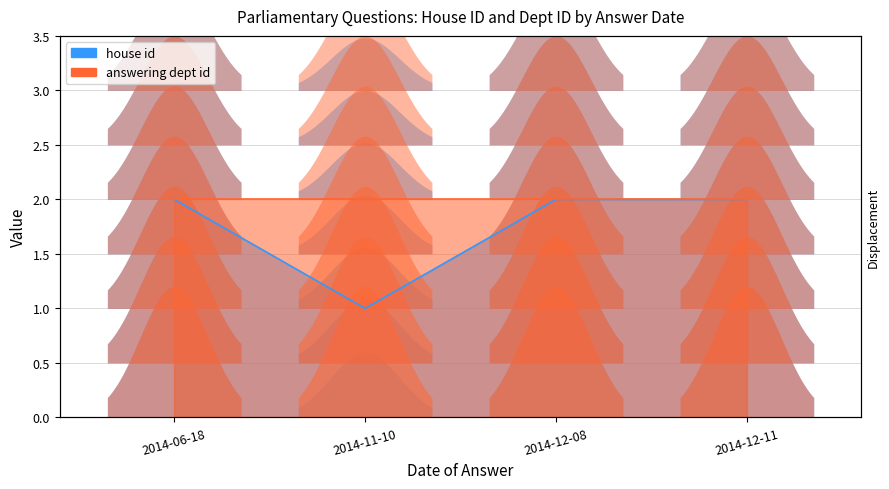

What is the minimum value shown in the chart?

1